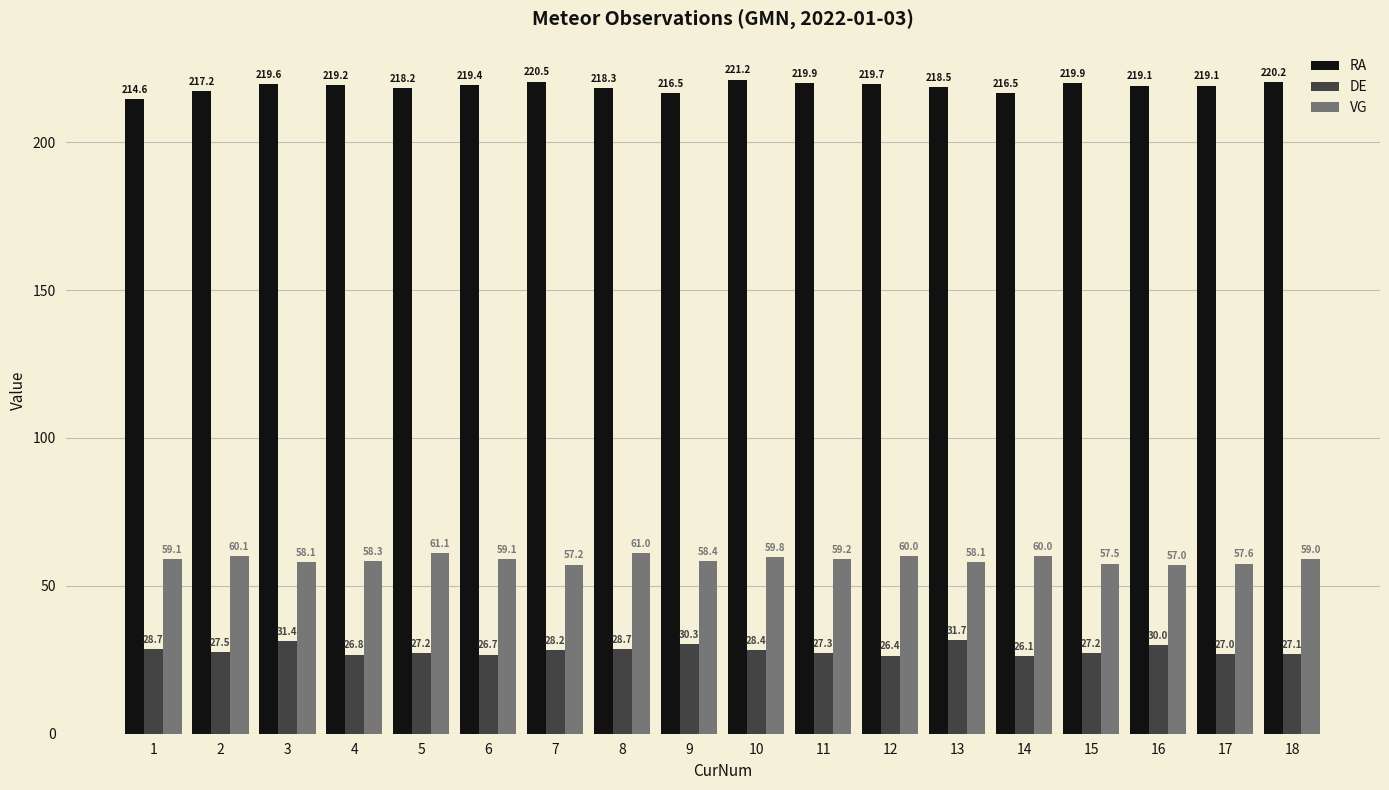

The value of DE at 1 is 17.6. True or false?

False